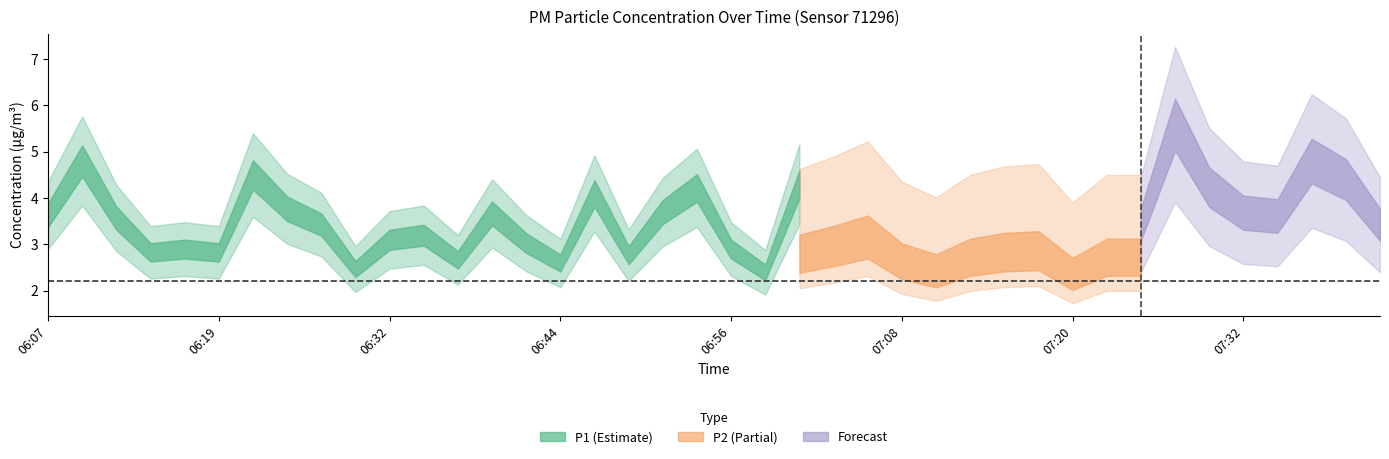

What is the smallest value displayed?

1.4